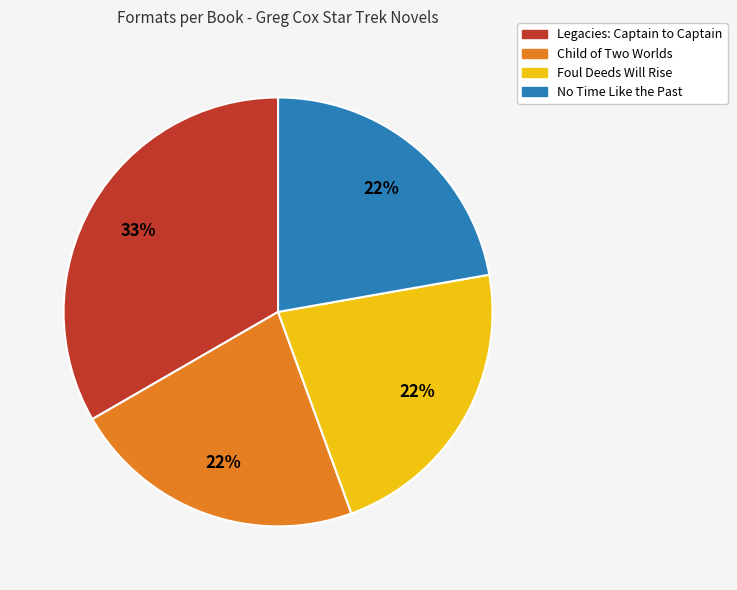

What percentage is the No Time Like the Past slice, to the nearest percent?

22%